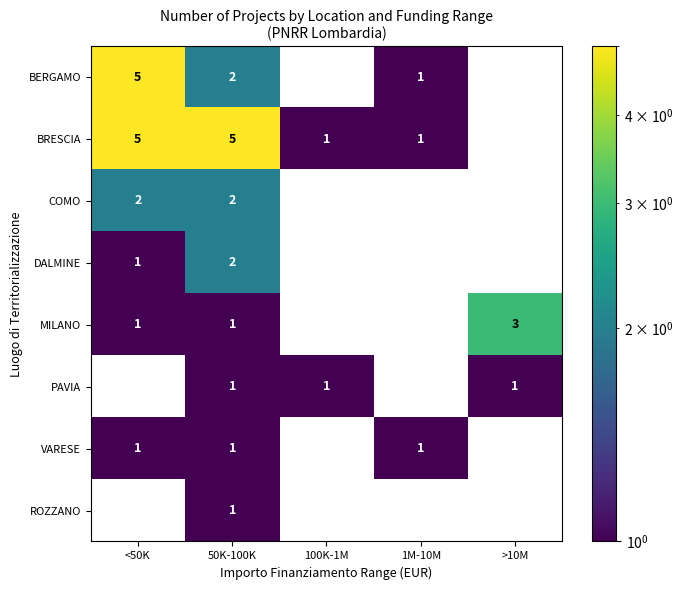

Count the number of data series in this chart.

8